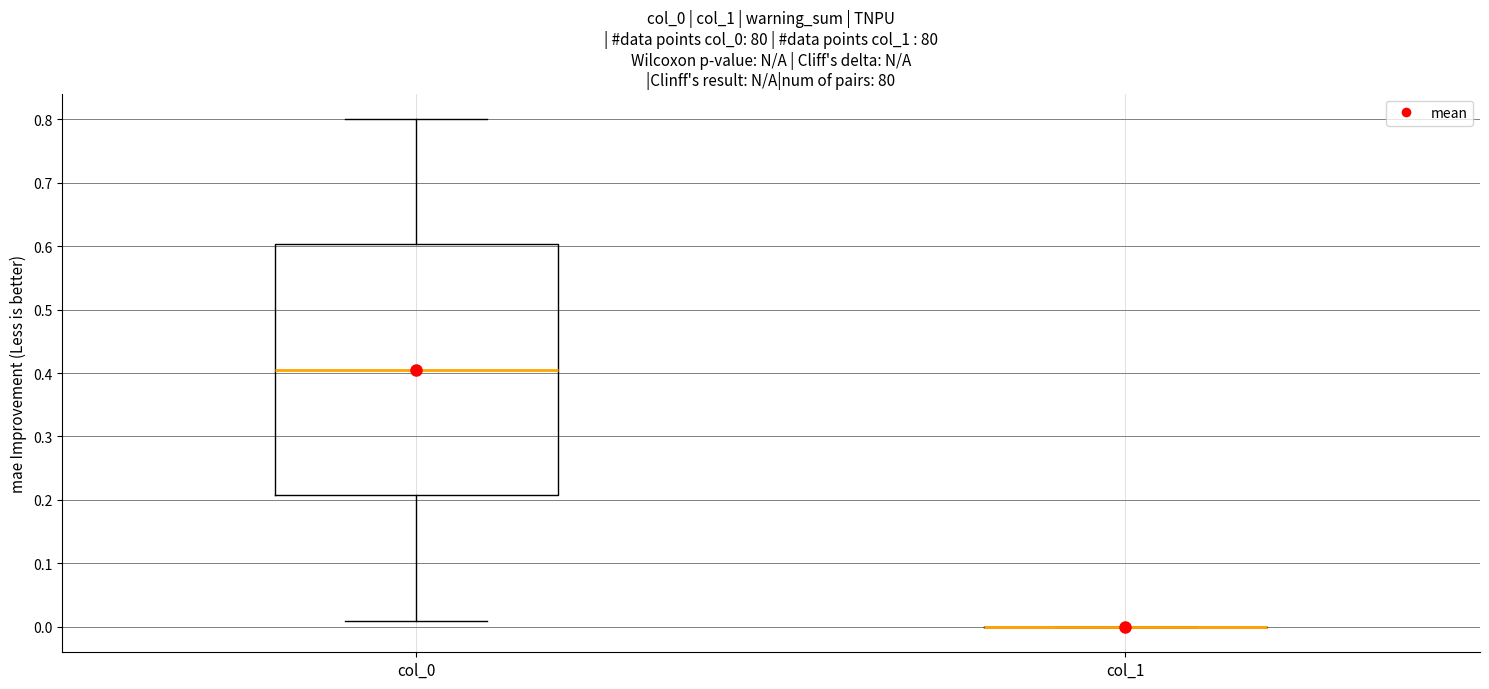

Which box is the tallest, from its lower edge to its upper edge?

col_0